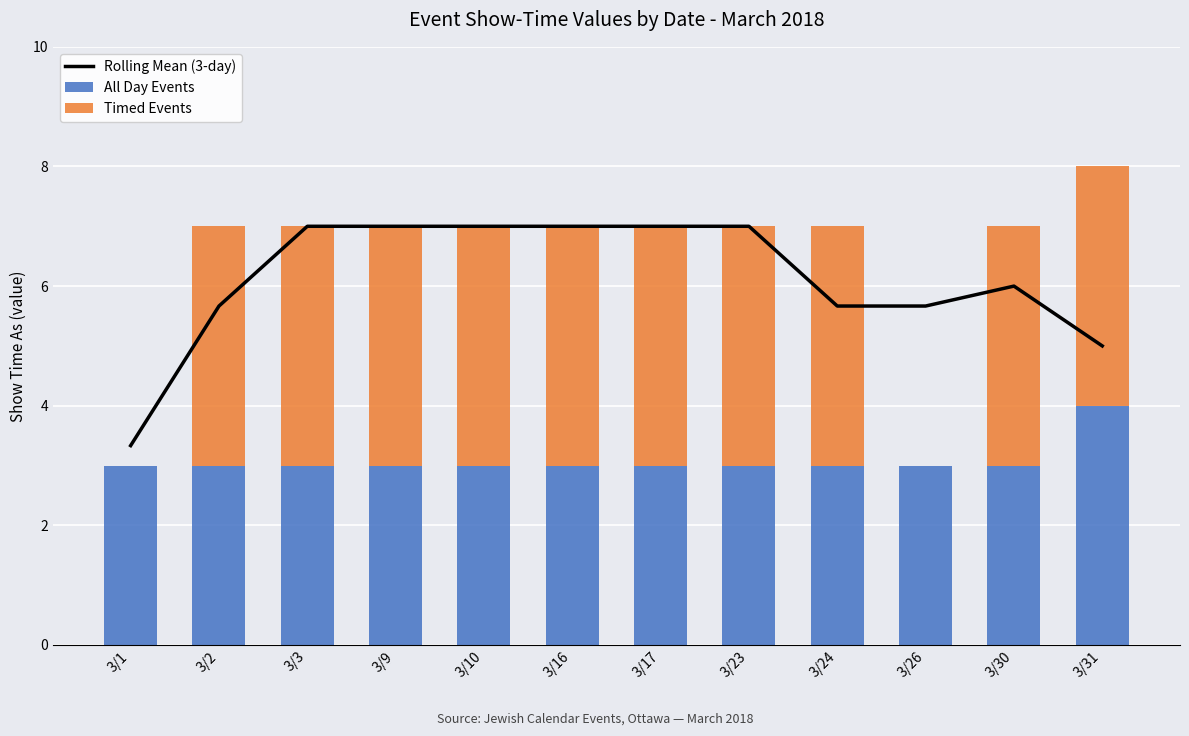

What is the maximum value for Timed Events?

4.0